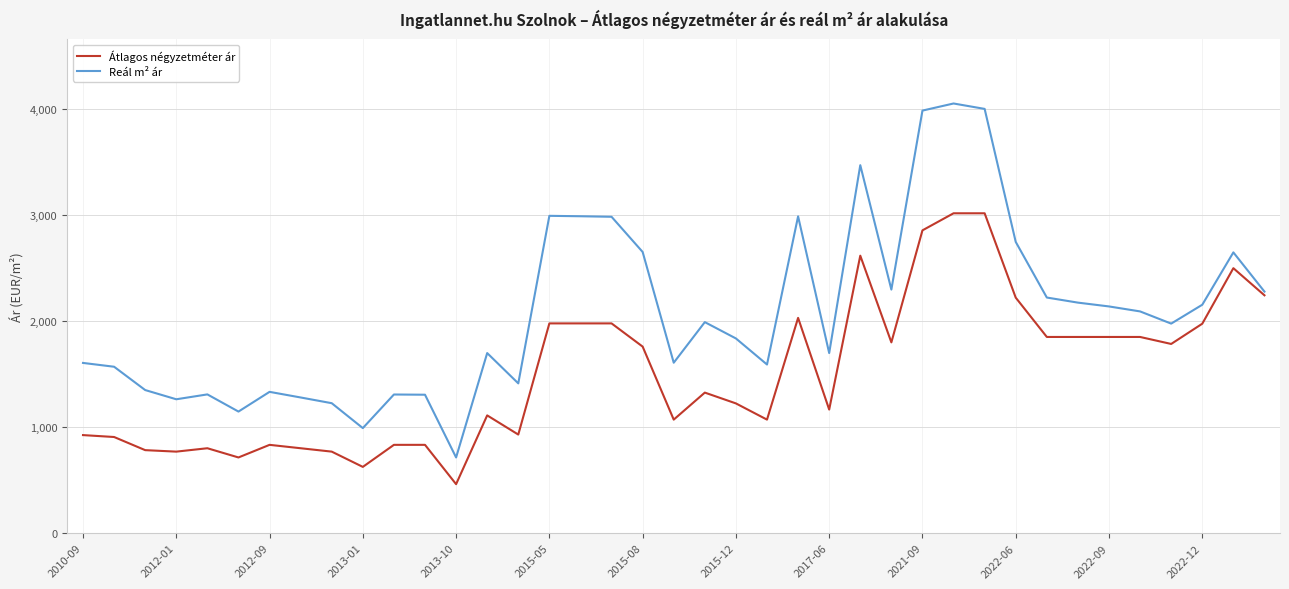

Which series has the largest range (max minus min)?

Reál m² ár